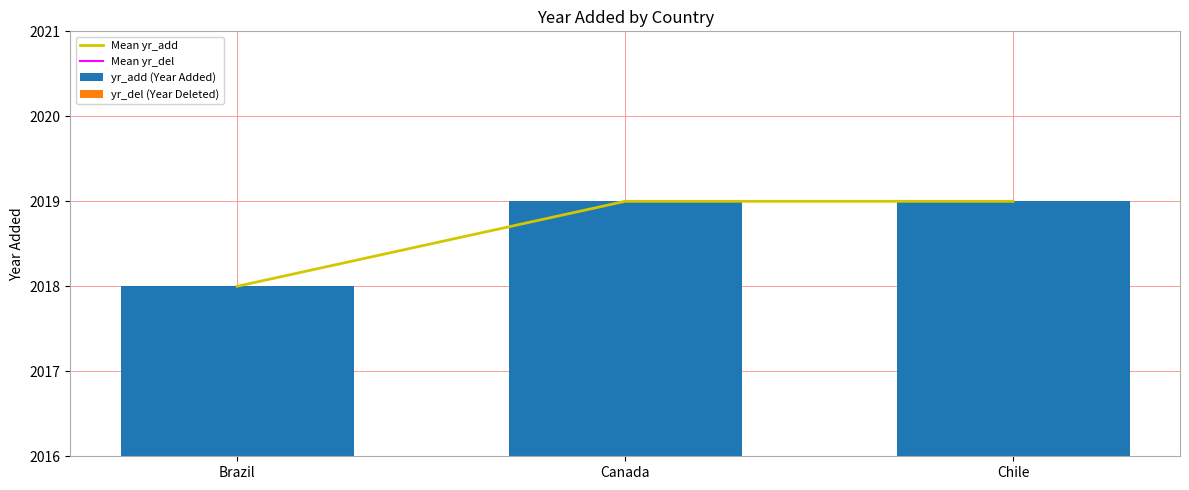

At which category is the sum across all series the highest?

Canada